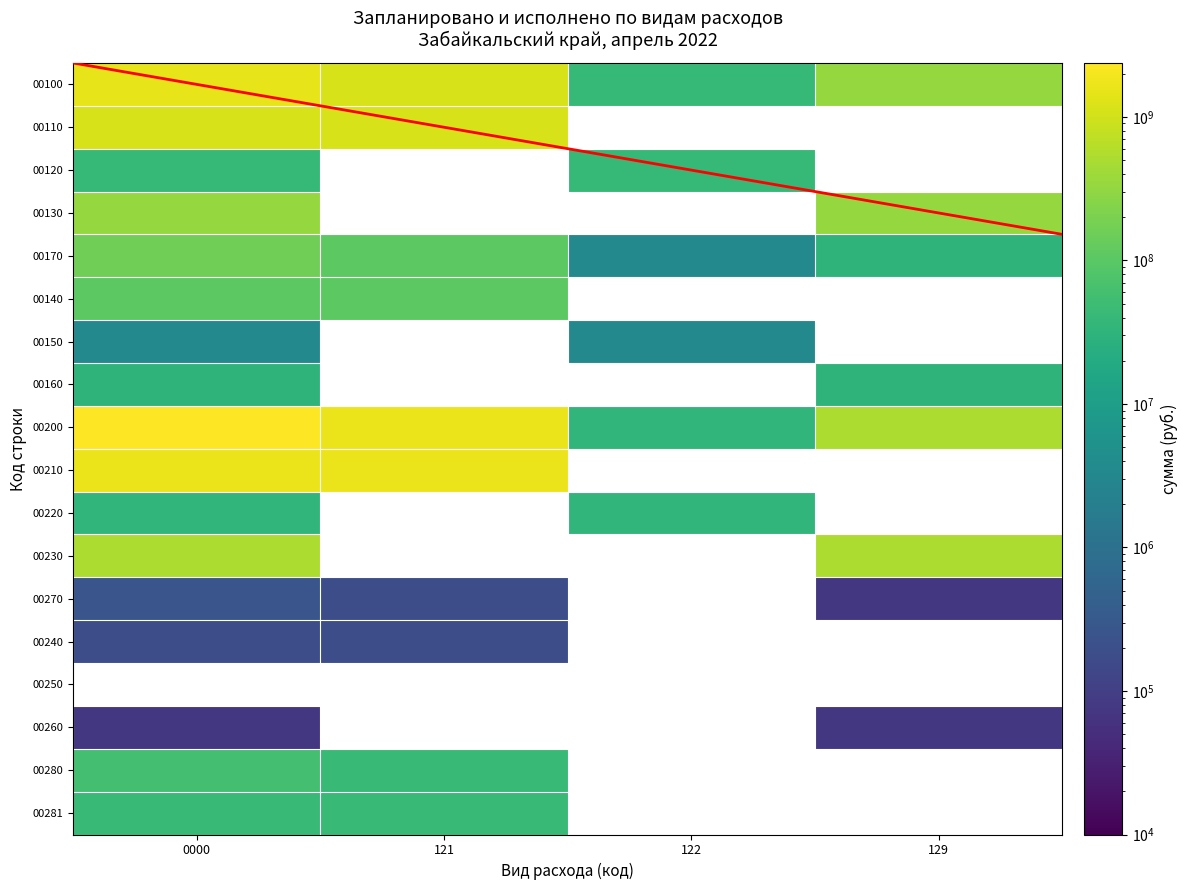

List the series in order of their peak value, lowest first.

122, 129, 121, 0000